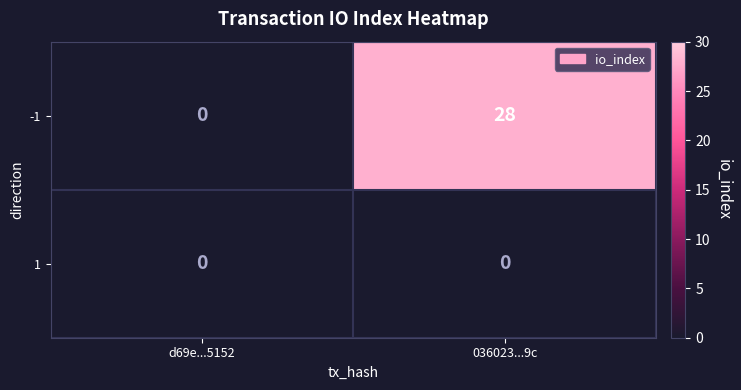

Which series has the largest total across all categories?

-1